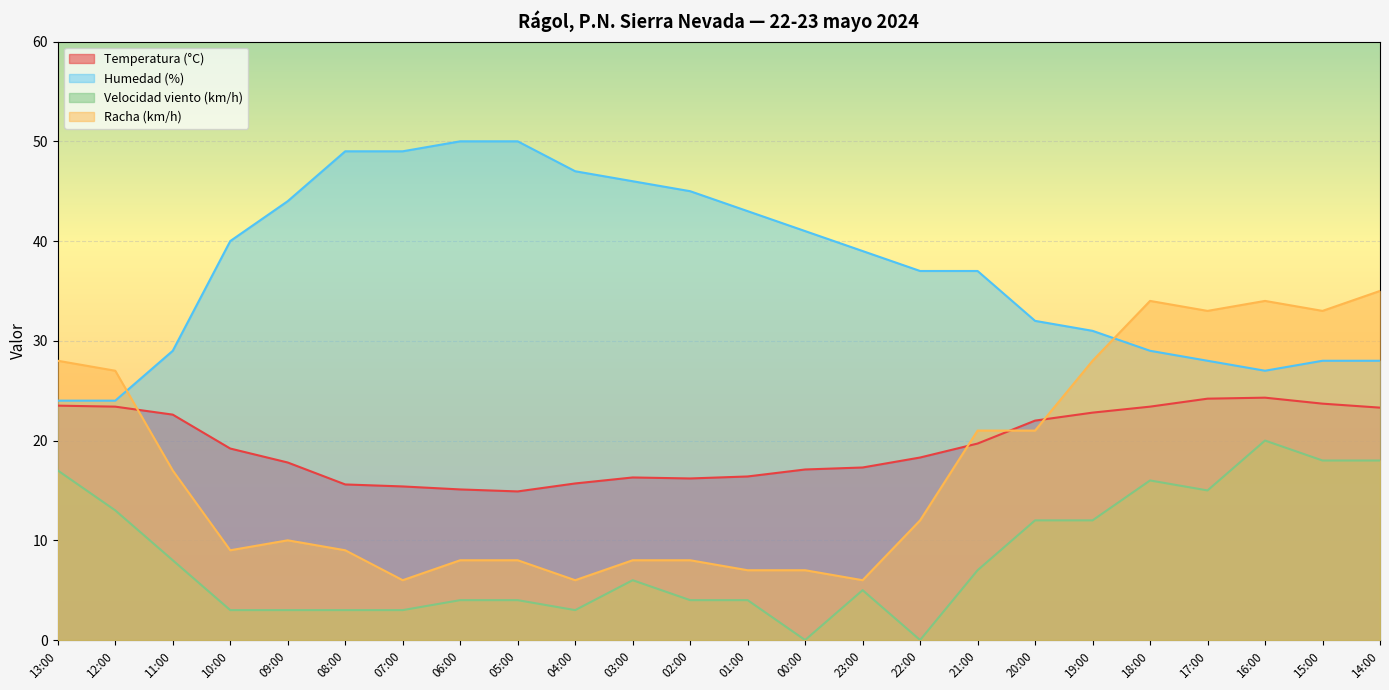

True or false: Temperatura (°C) has a value of 16.2 at 02:00.

True